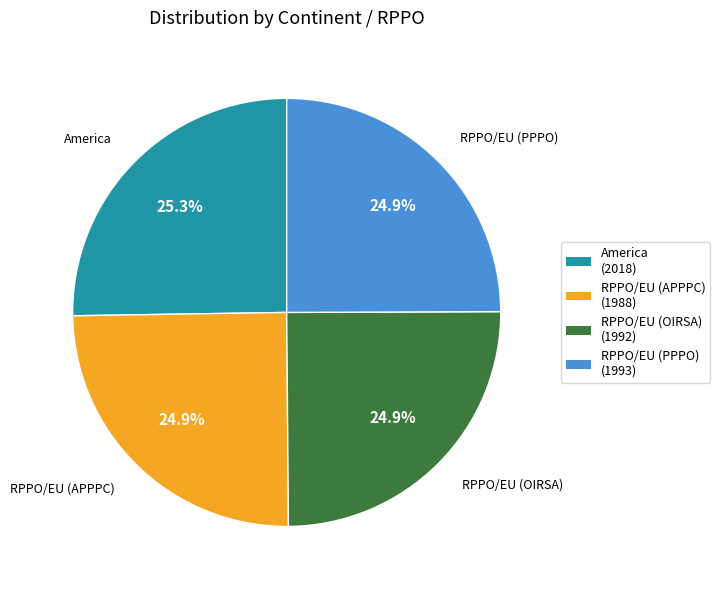

What percentage do RPPO/EU (OIRSA) (1992) and America (2018) together represent?

50.2%